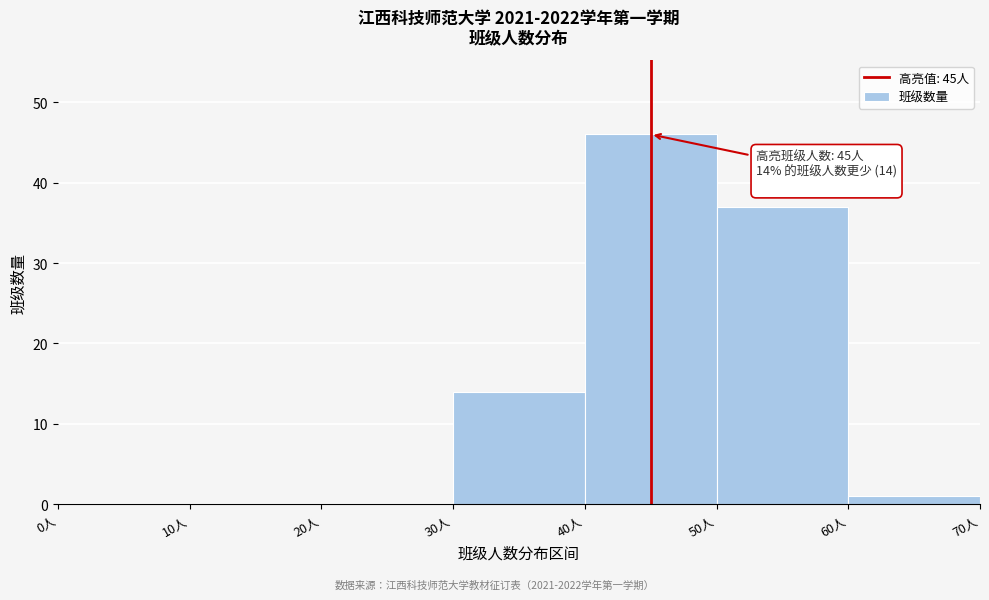

Over which range of the x-axis is the bar tallest?

40 to 50